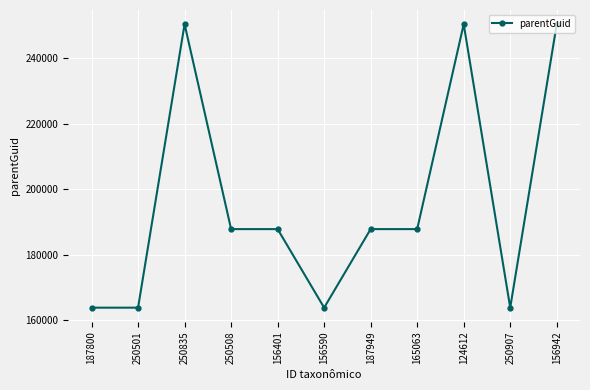

What is the average value?

196158